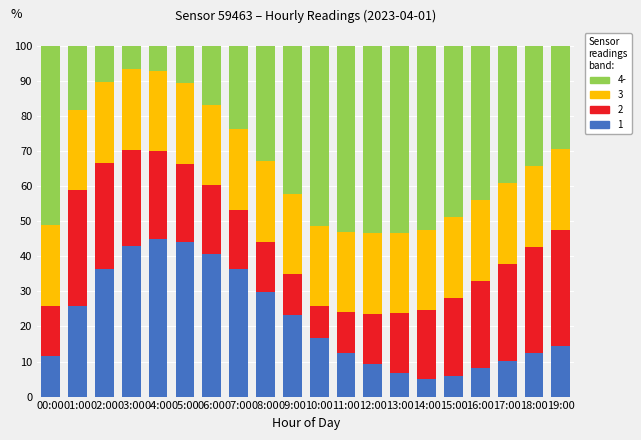

Rank the series at 17:00 from highest to lowest value.

4-, 2, 3, 1